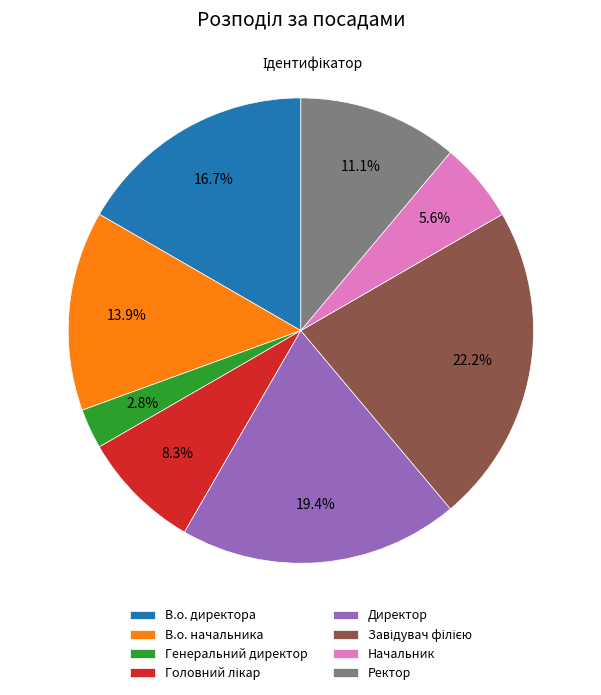

The В.о. начальника slice represents 14% of the pie. True or false?

True